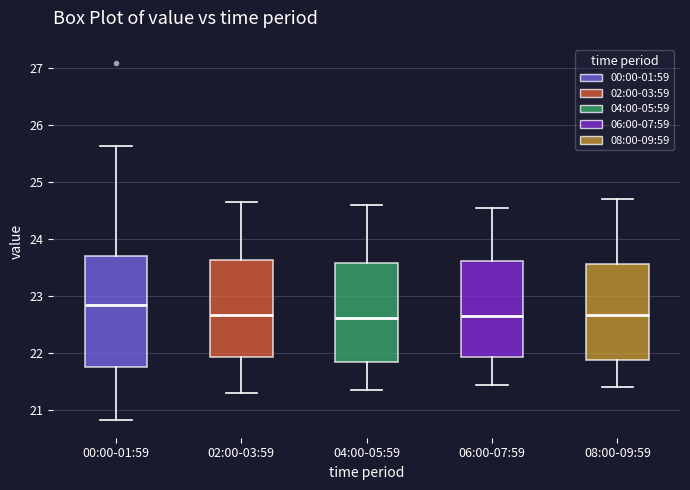

Reading left to right, transcribe this box plot: for each box, give where its median line is, the range the box spans, and where its two whiskers end, as read against the y-axis. The values are not printed on the chart, so give them approximately, as read against the axis.

00:00-01:59: median 22.9, box 21.8 to 23.7, whiskers 20.8 to 25.6
02:00-03:59: median 22.7, box 21.9 to 23.6, whiskers 21.3 to 24.7
04:00-05:59: median 22.6, box 21.8 to 23.6, whiskers 21.4 to 24.6
06:00-07:59: median 22.7, box 21.9 to 23.6, whiskers 21.5 to 24.6
08:00-09:59: median 22.7, box 21.9 to 23.6, whiskers 21.4 to 24.7